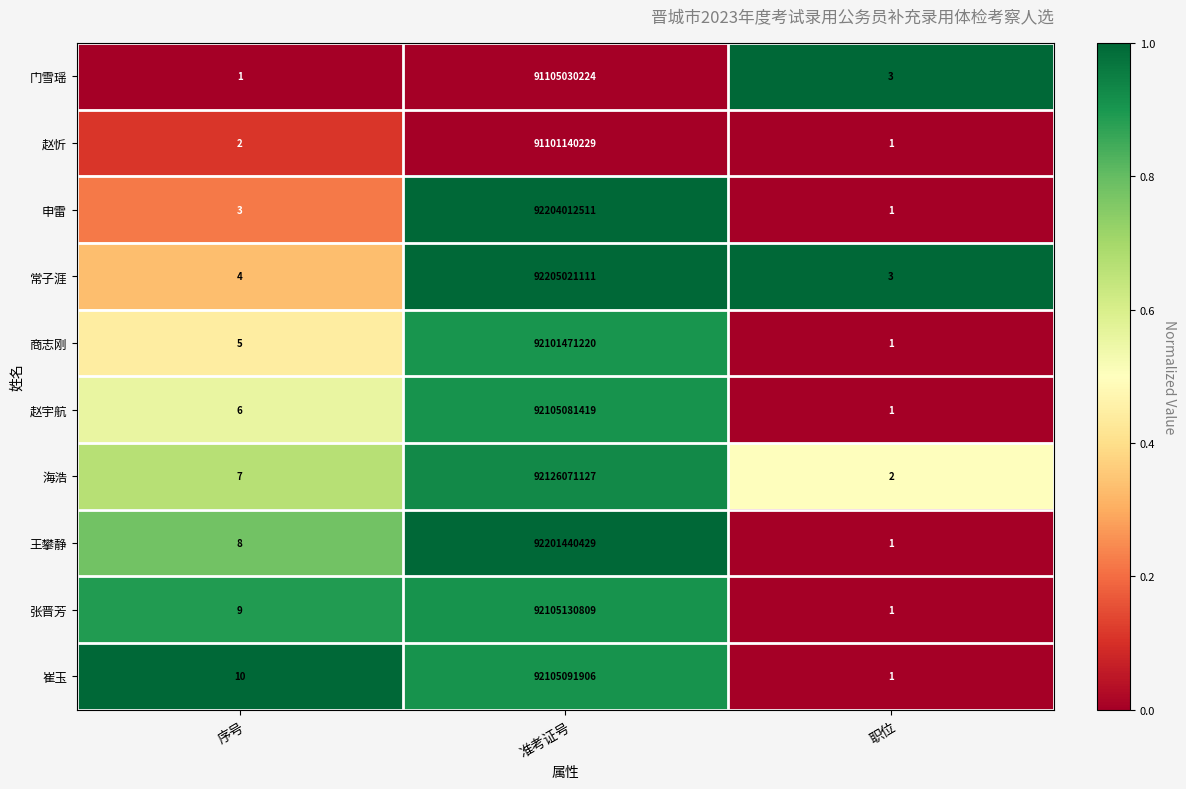

How many data points in 王攀静 are less than 8?

1